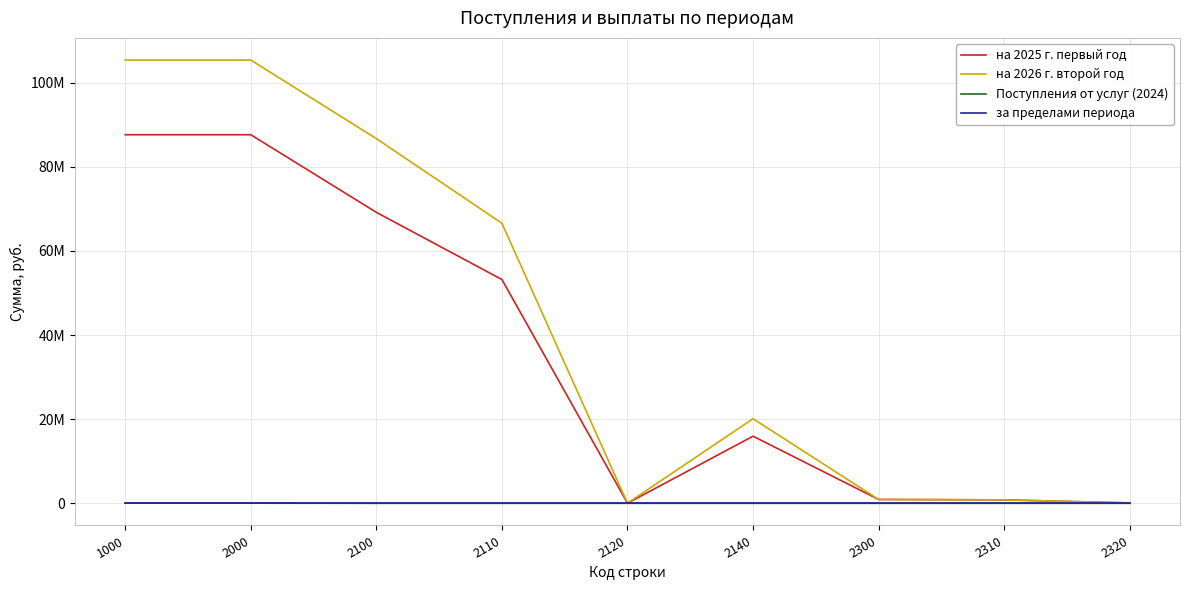

Which series has the largest range (max minus min)?

на 2026 г. второй год